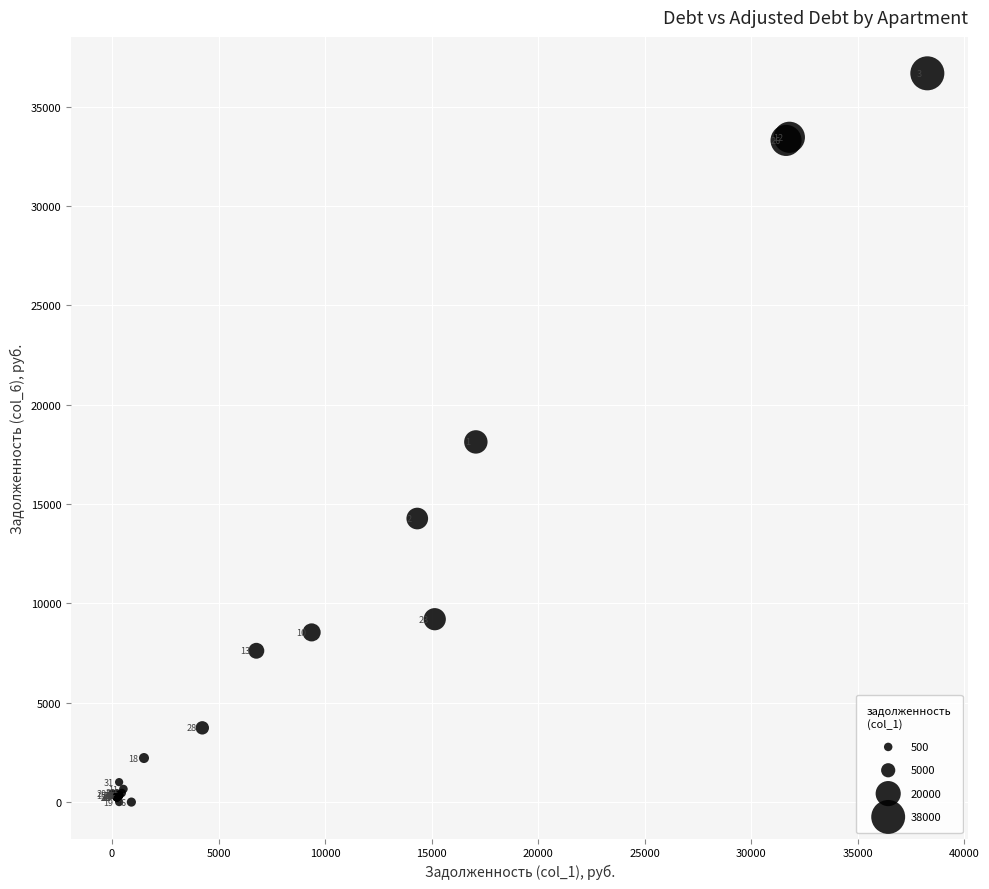

What Y value in the scatter plot is closest to 18335?

18123.6